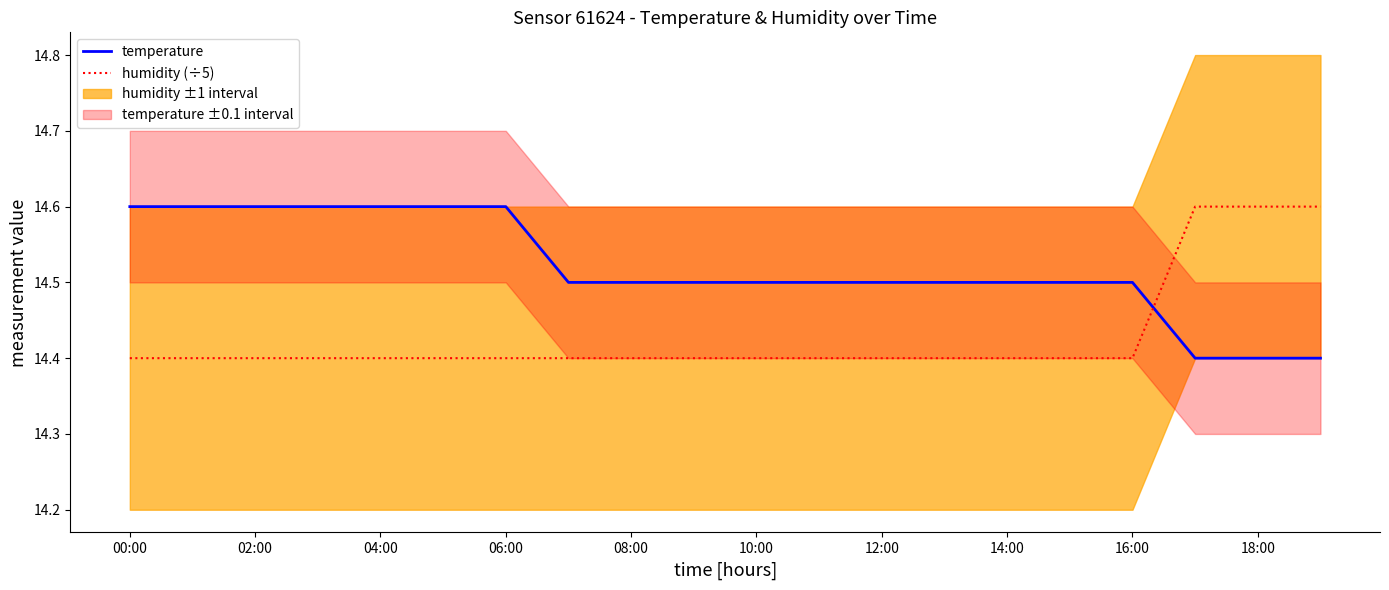

What is the label of the 16th point from the left?

15